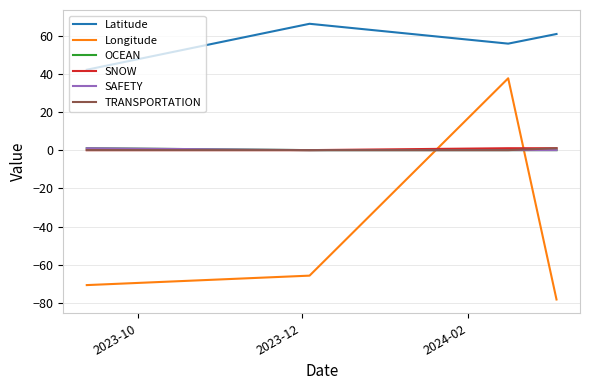

True or false: TRANSPORTATION has more than 0 points higher than both neighbors.

False